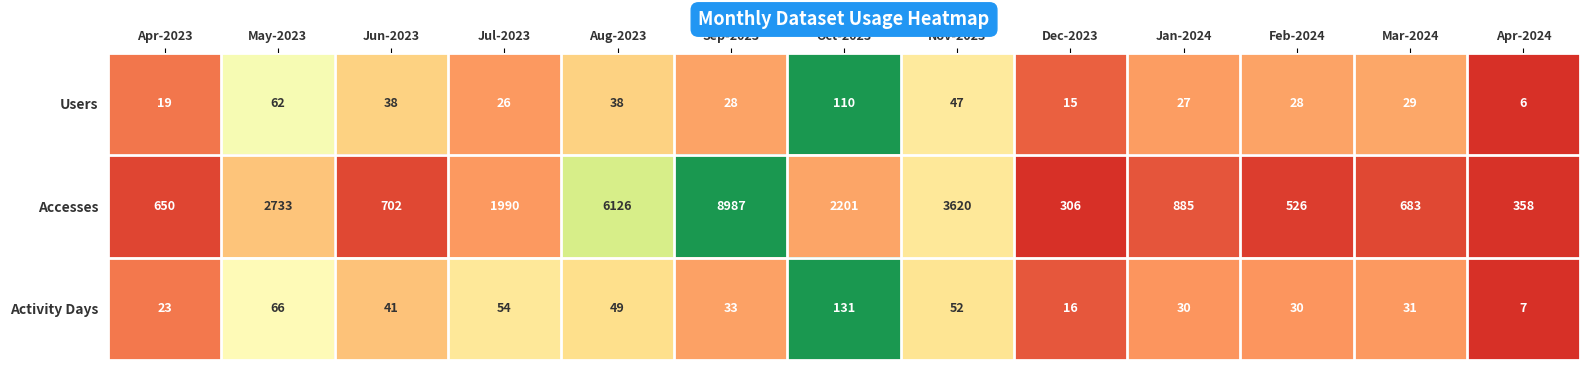

What is the total value across all series at Jul-2023?

2070